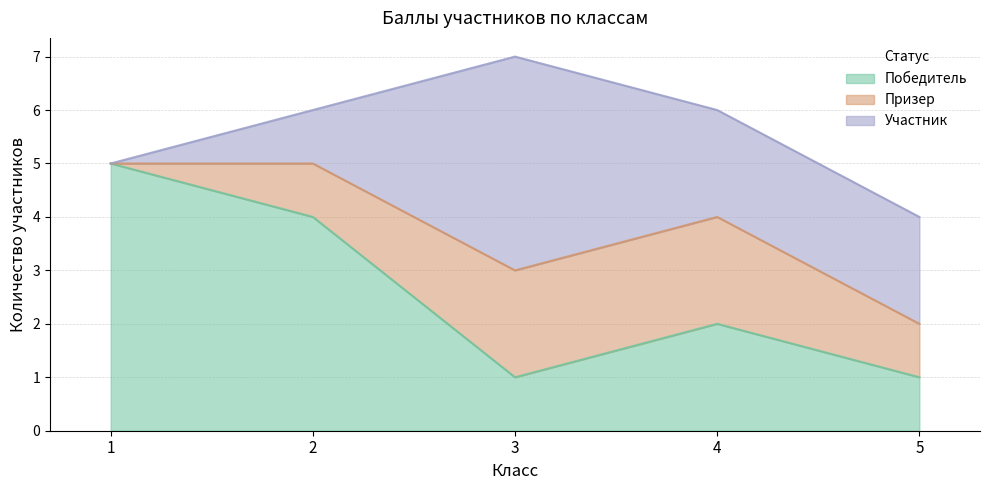

At which label does Победитель first exceed 2?

1